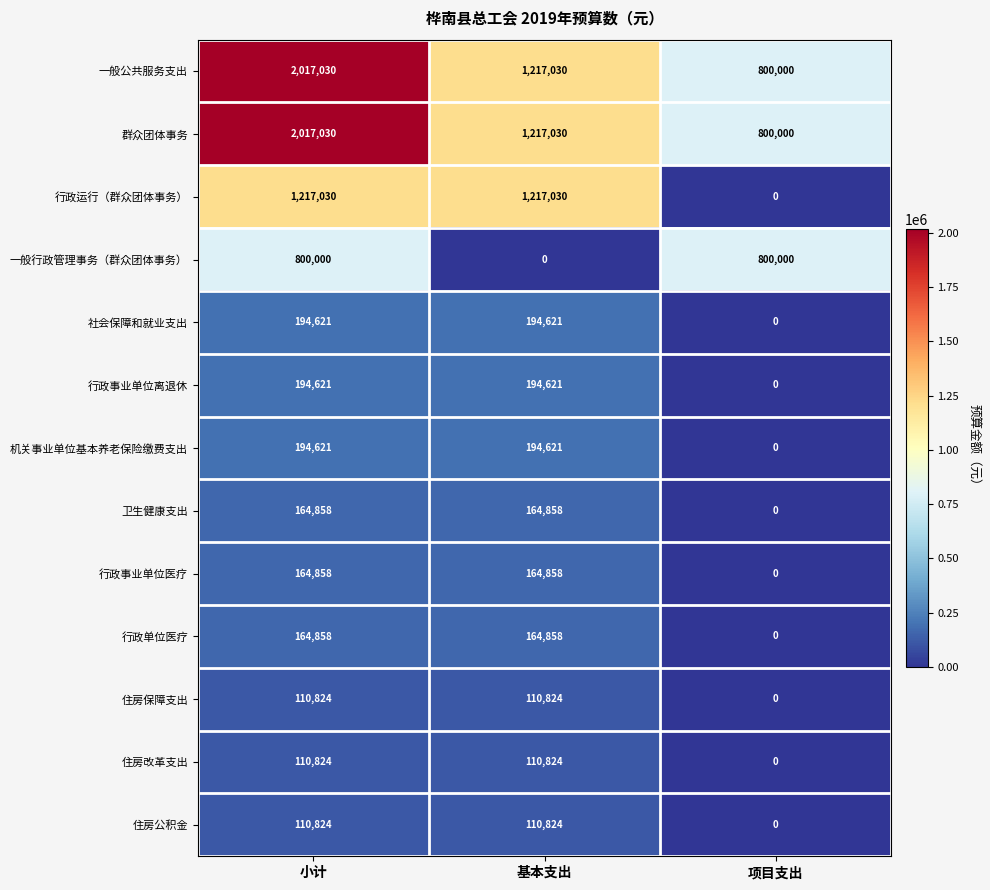

What is the sum of the 一般行政管理事务（群众团体事务） values at 基本支出 and 小计?

800000